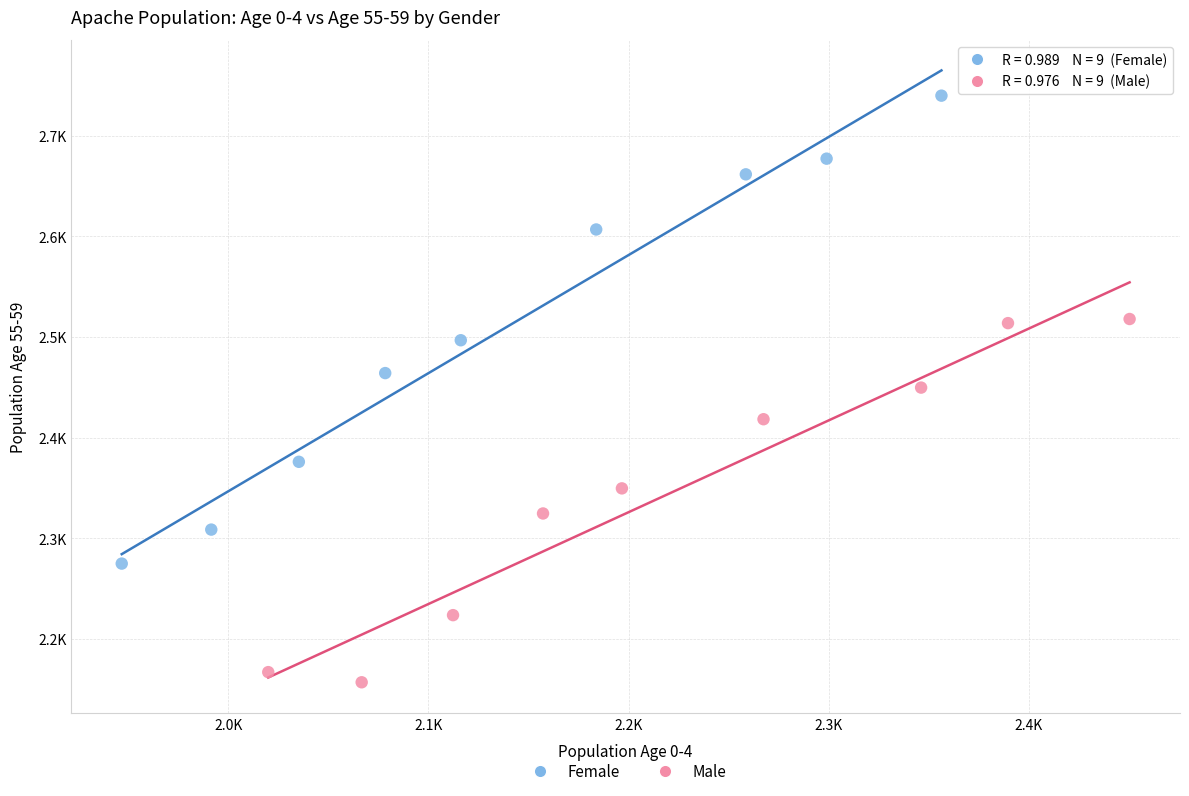

What are all the series names shown in the legend?

Female, Male